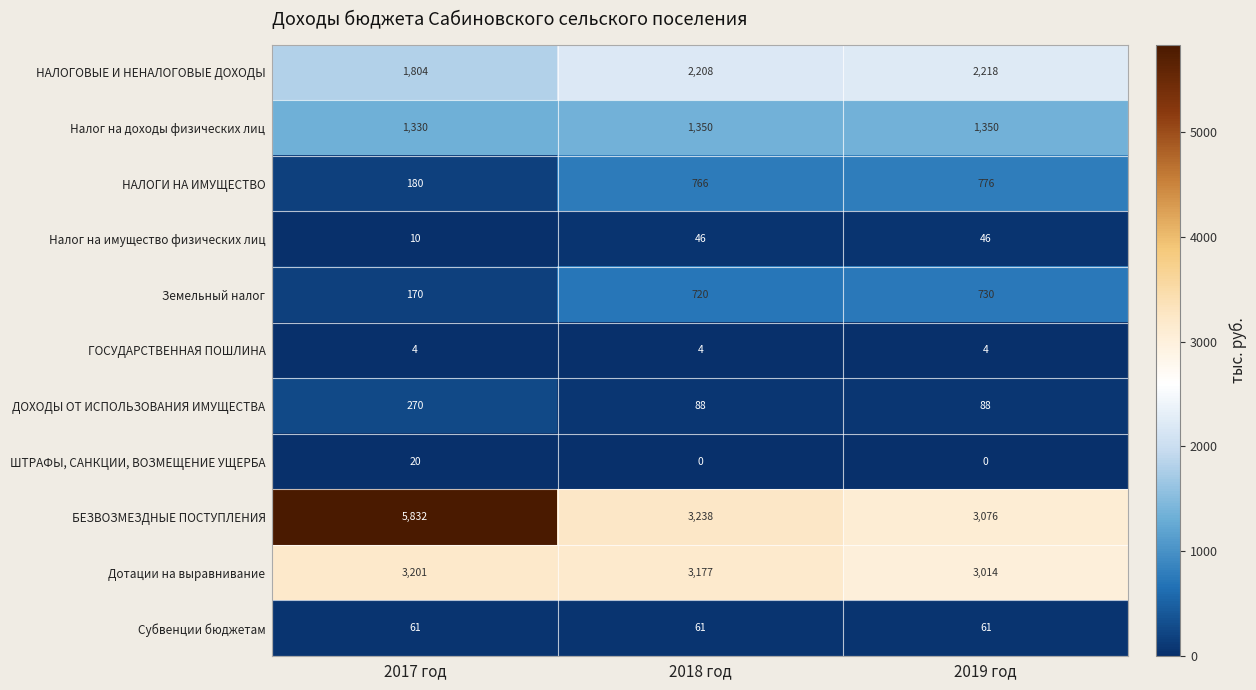

Which category has the highest value in the НАЛОГИ НА ИМУЩЕСТВО series?

2019 год